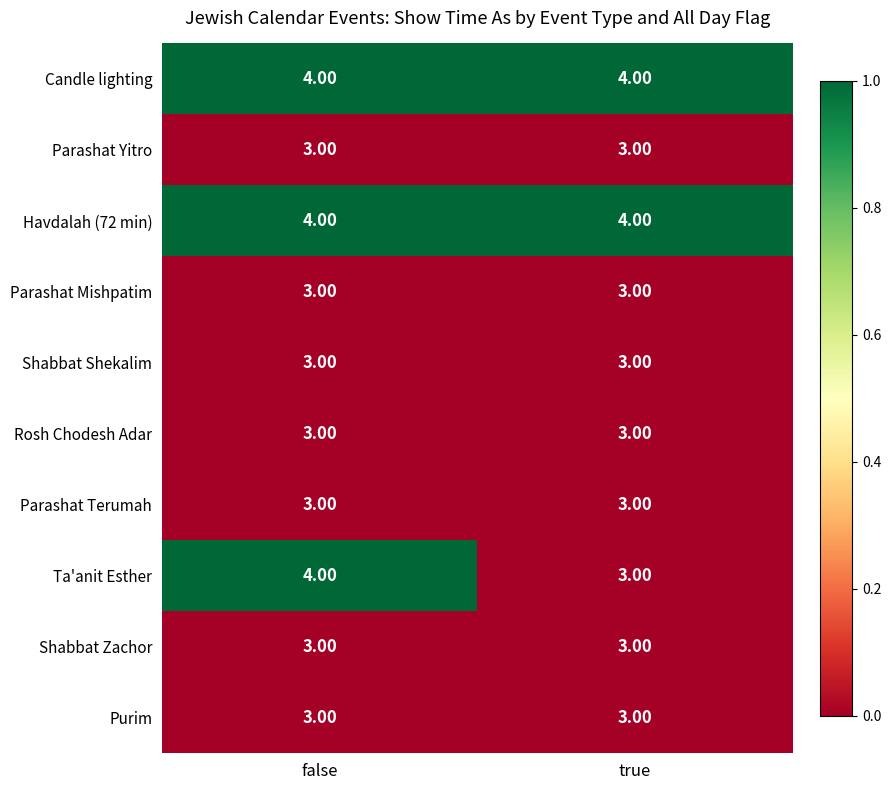

What is the sum of the Ta'anit Esther values at false and true?

7